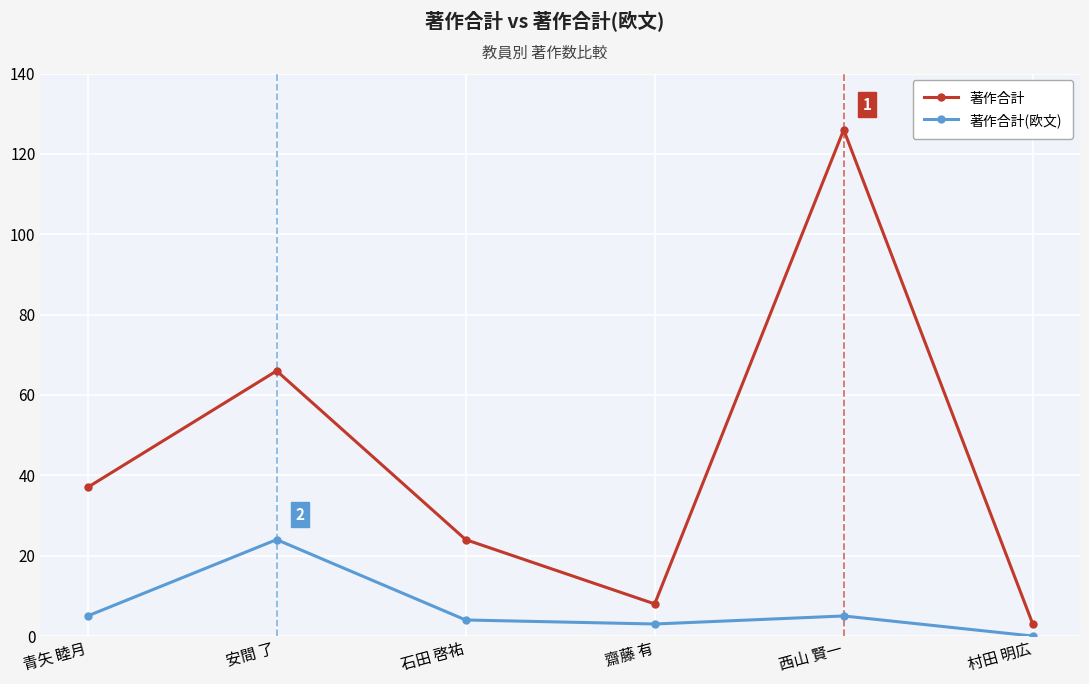

True or false: 著作合計(欧文) has a value of 0 at 村田 明広.

True